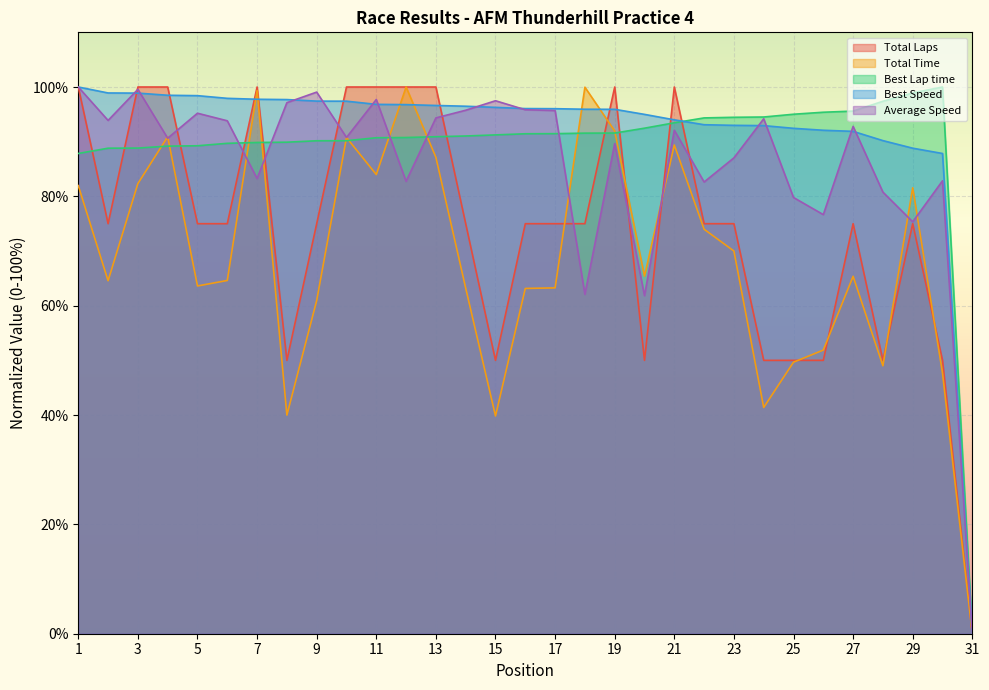

Which series changed the most between 14 and 15?

Total Laps